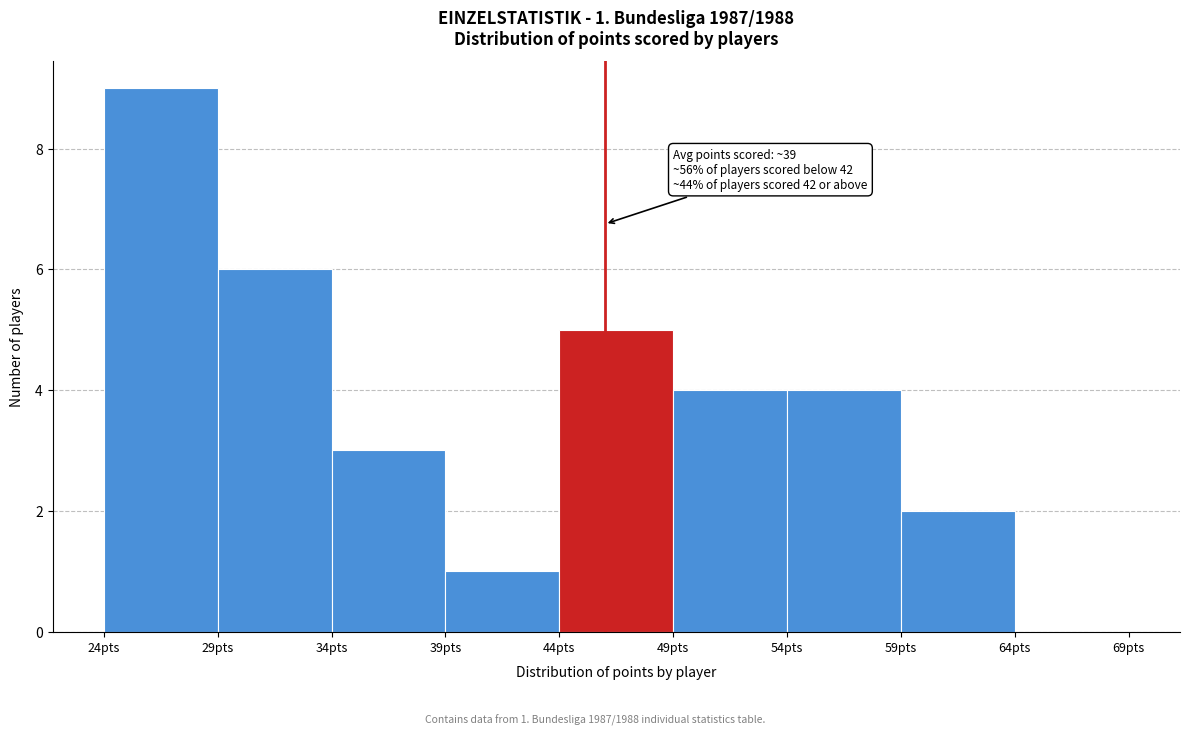

Over which range of the x-axis is the bar tallest?

24 to 29